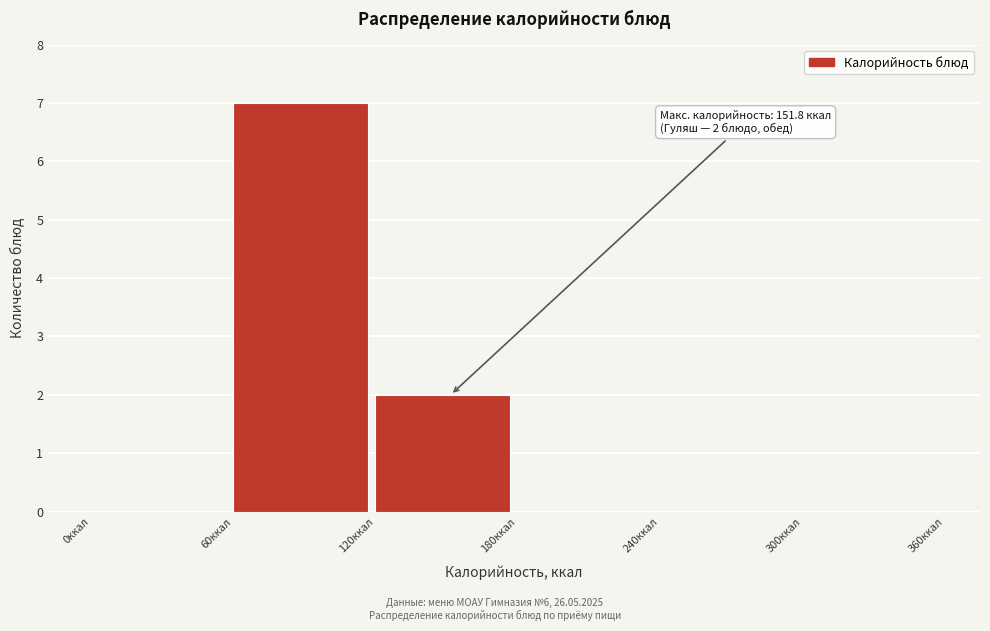

Over which range of the x-axis is the bar tallest?

60 to 120